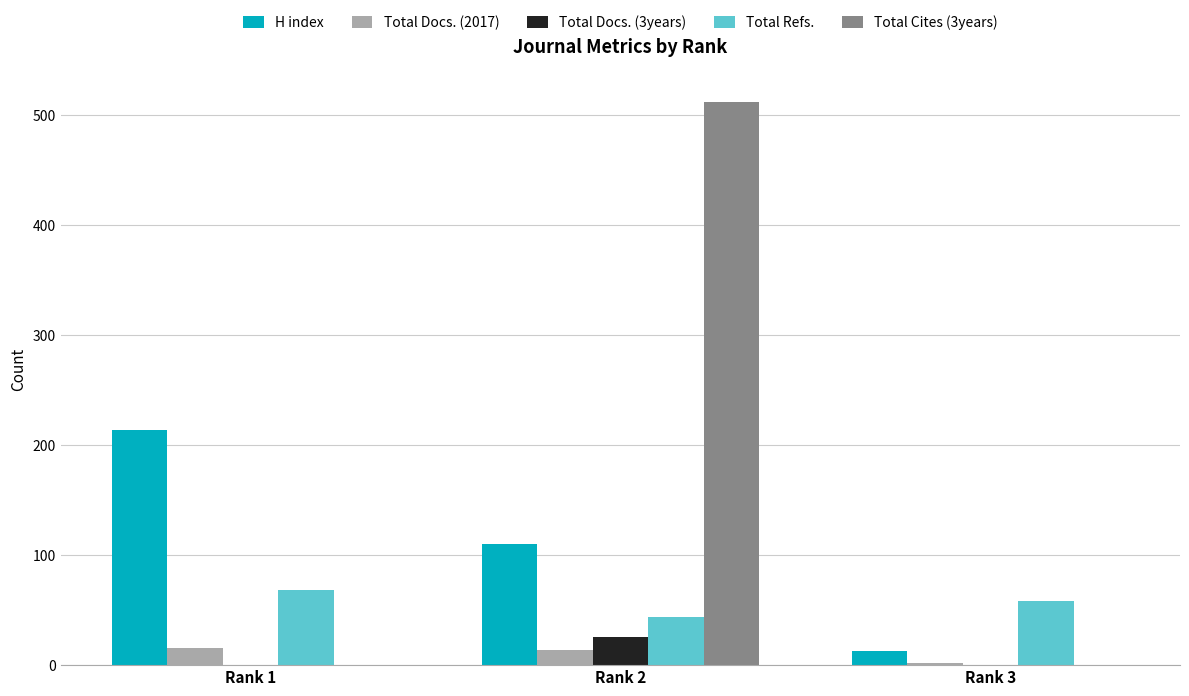

At which label does H index first exceed 110?

Rank 1